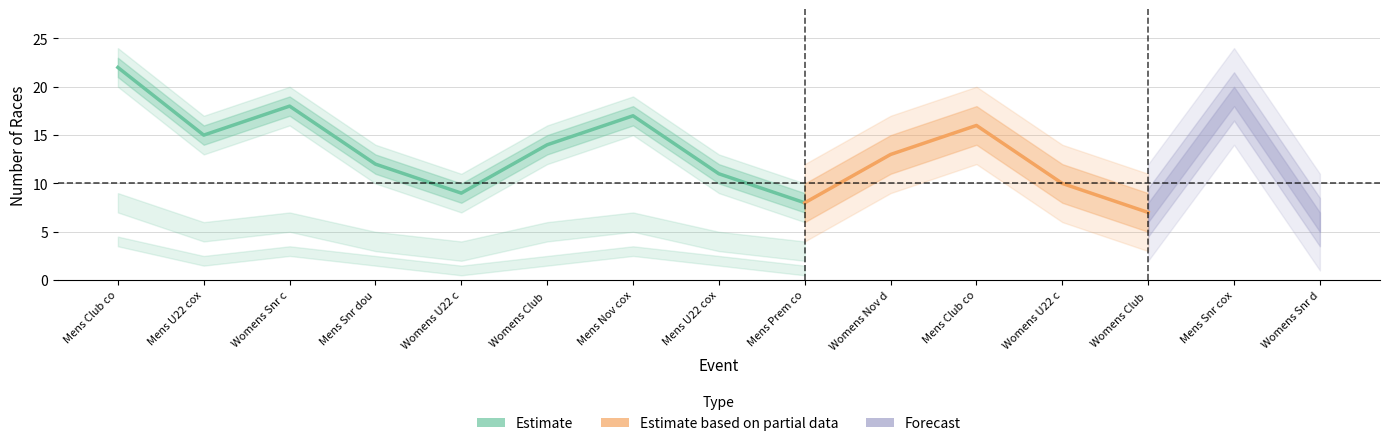

Where is the first local minimum for heat?

Mens U22 coxless pair